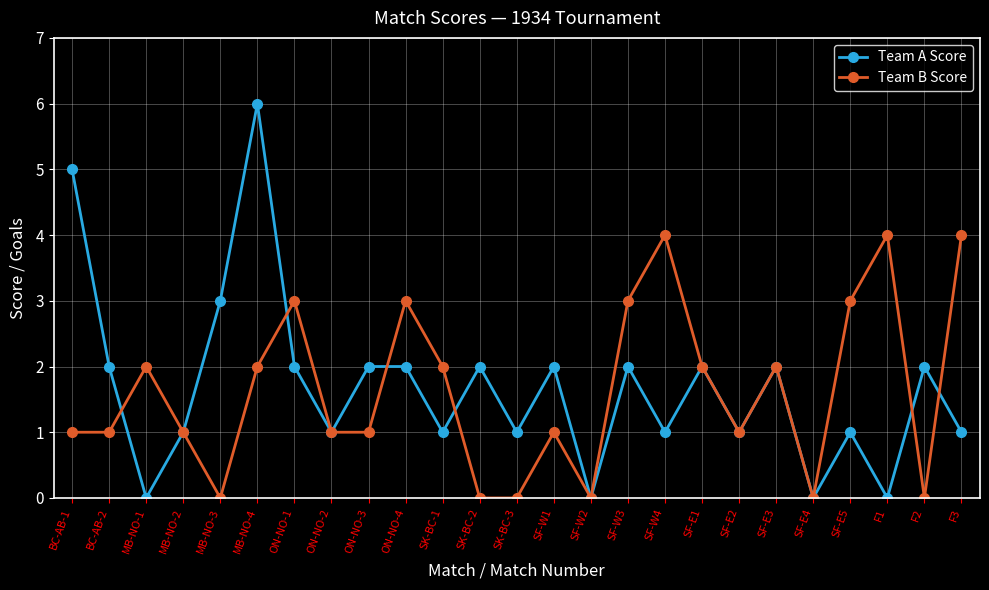

What is the greatest value displayed?

6